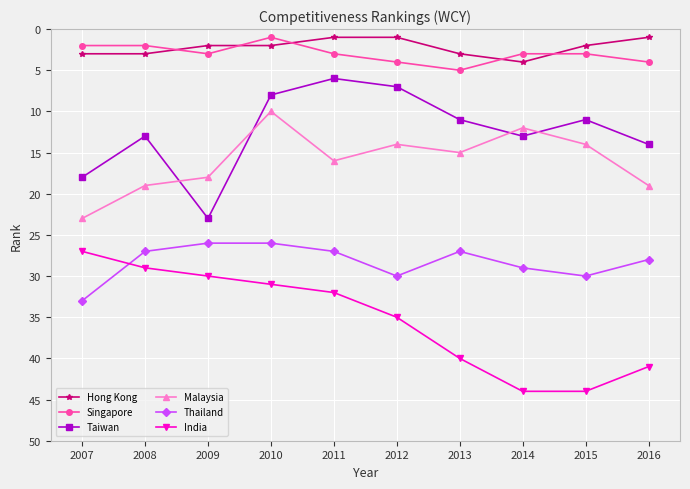

What is the total value across all series at 2014?

105